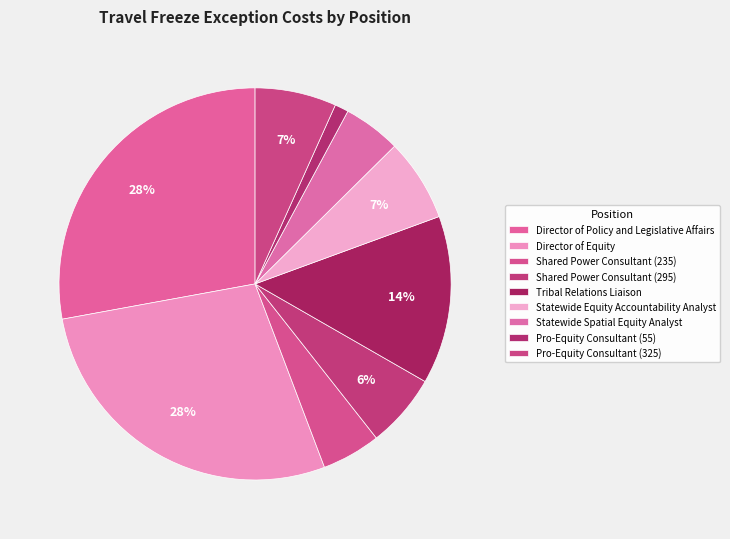

To the nearest percent, what is the average slice percentage?

11%